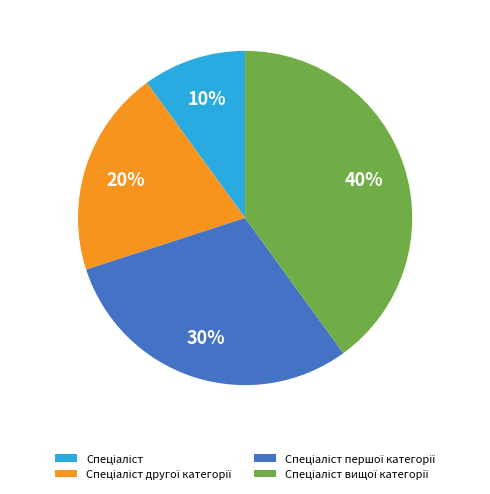

To the nearest percent, what is the difference between the largest and smallest slice percentages?

30%